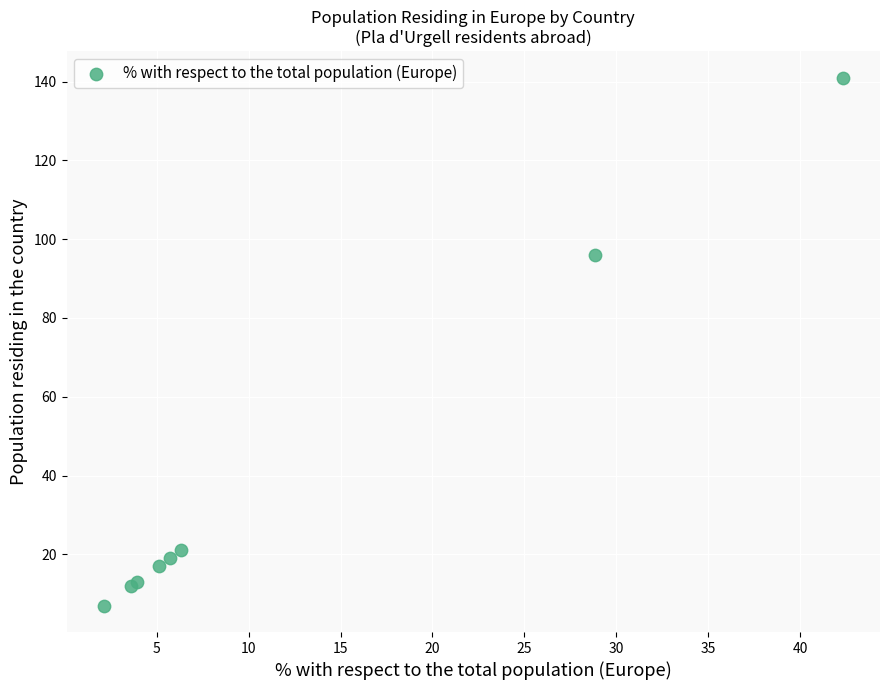

What Y value in the scatter plot is closest to 74?

96